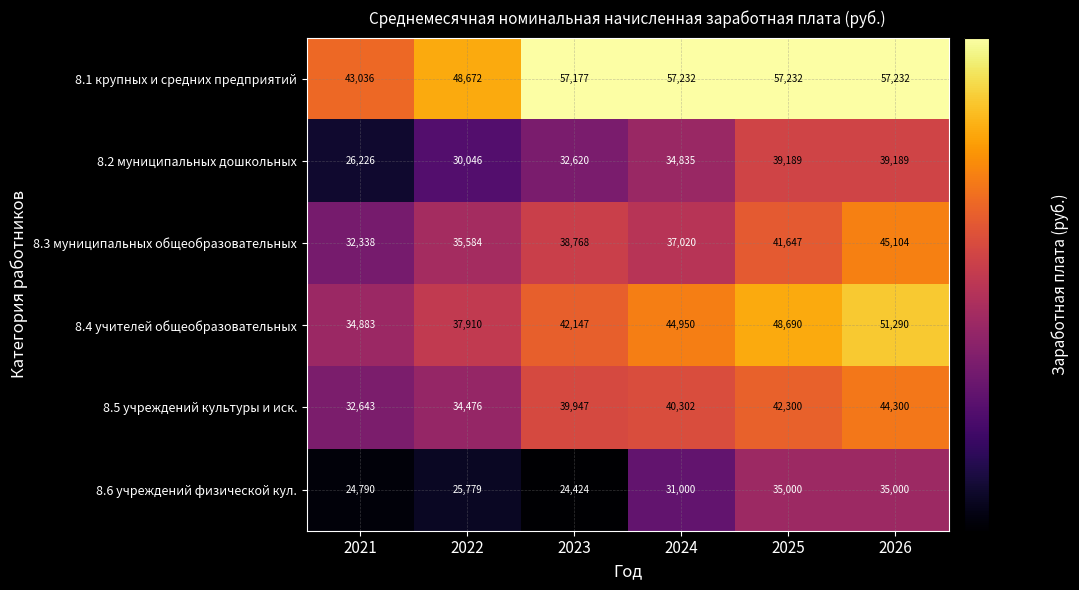

At which label does 8.5 учреждений культуры и иск. reach its peak?

2026